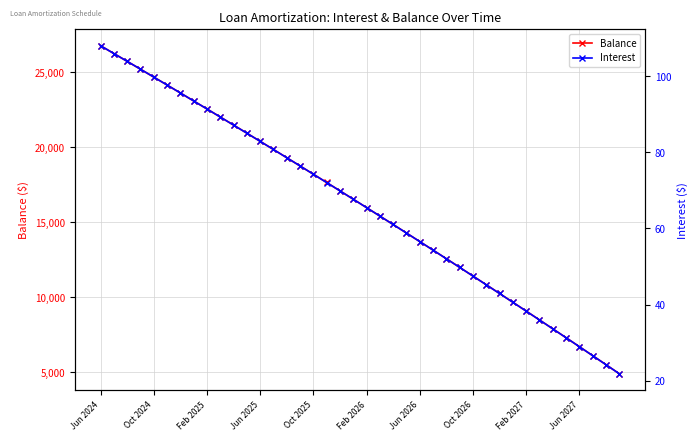

The value of Balance at Feb 2027 is 9090. True or false?

True